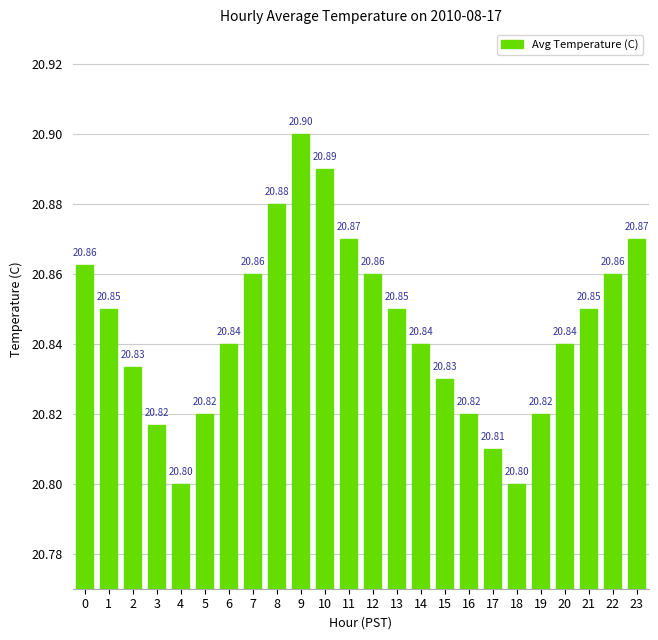

Which label corresponds to the largest value in the chart?

9